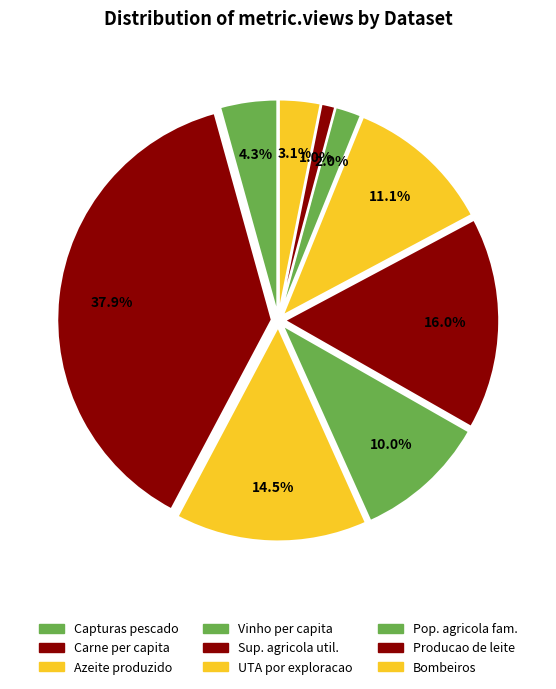

To the nearest percent, what is the average slice percentage?

11%